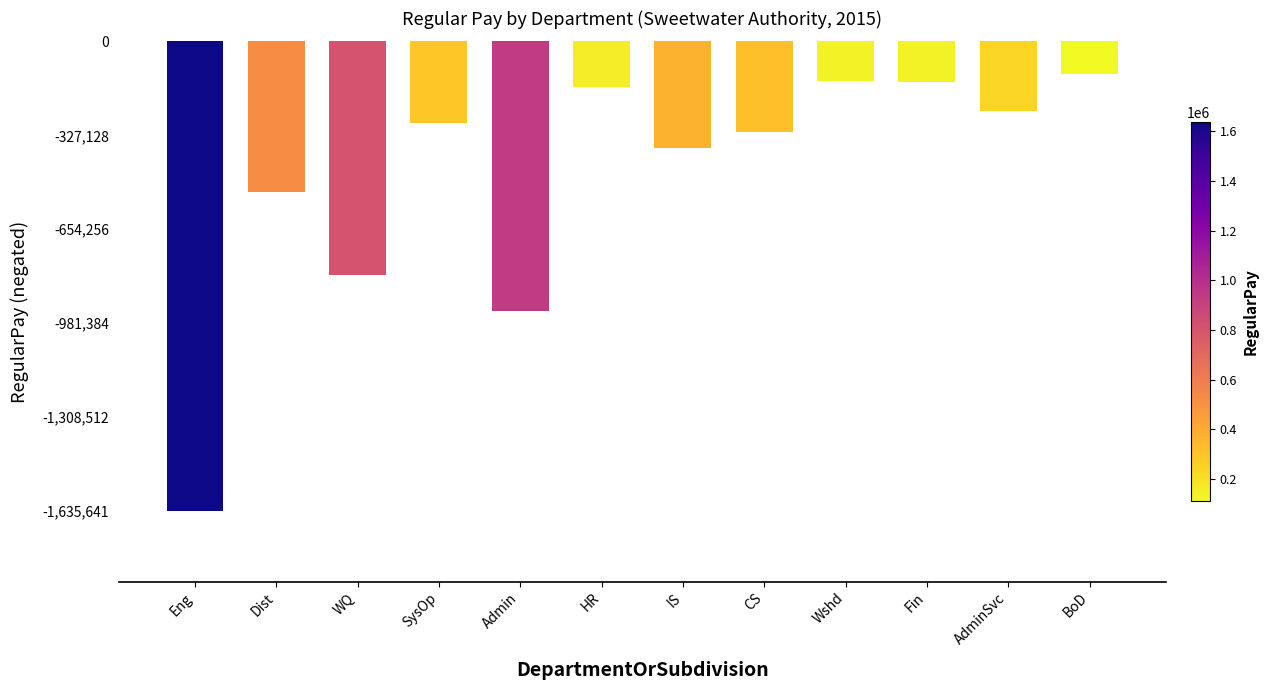

The value at AdminSvc is -241463. True or false?

True